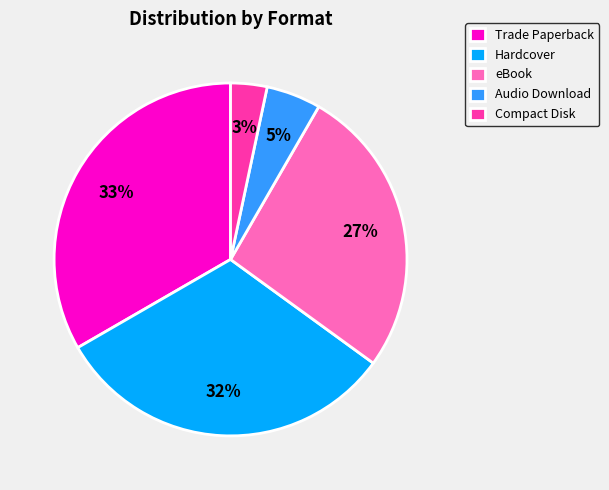

To the nearest percent, what portion does Compact Disk represent?

3%